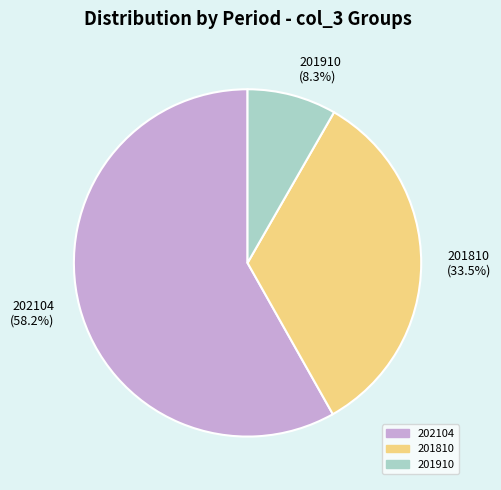

To the nearest percent, what is the difference between the largest and smallest slice percentages?

50%